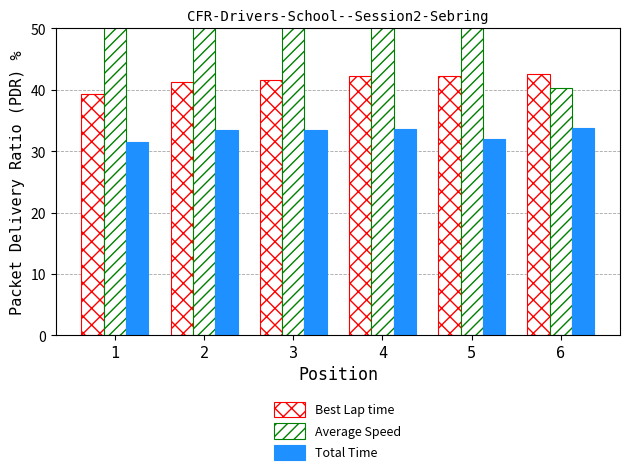

What are all the series names shown in the legend?

Best Lap time, Average Speed, Total Time